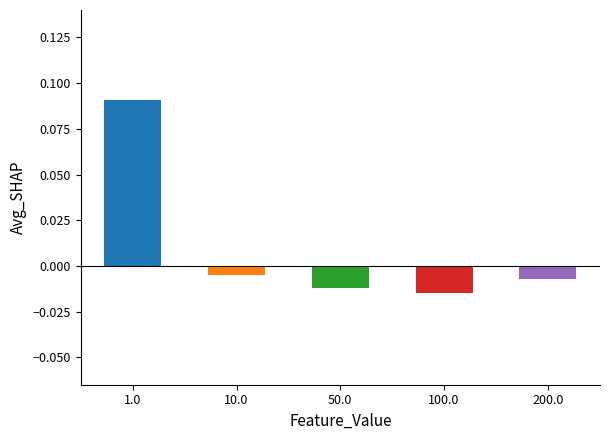

Which label corresponds to the largest value in the chart?

1.0